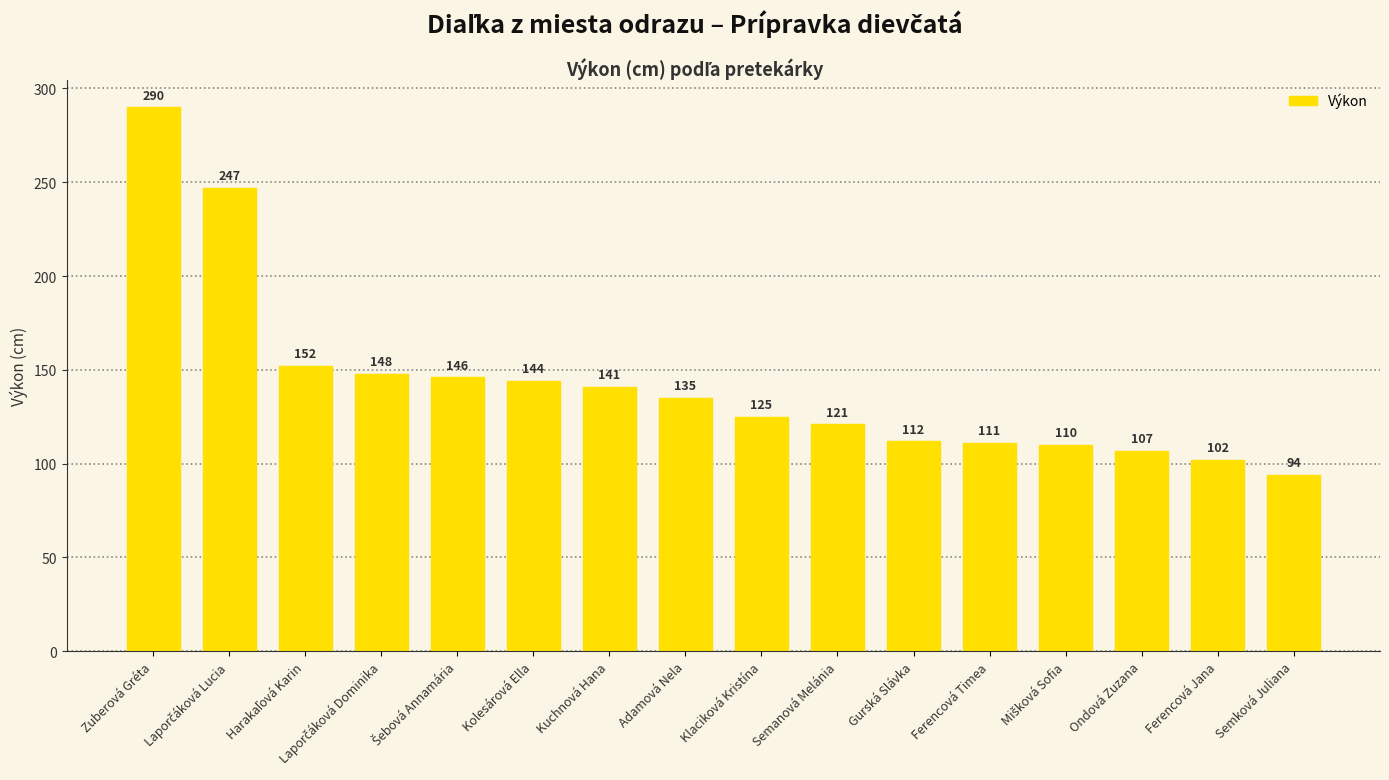

What is the greatest value displayed?

290